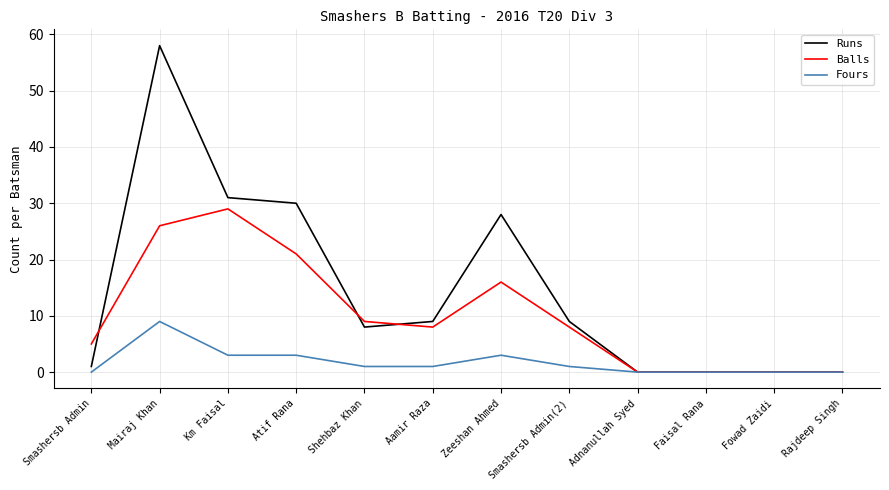

What is the difference between the maximum and second lowest values in the Fours series?

9